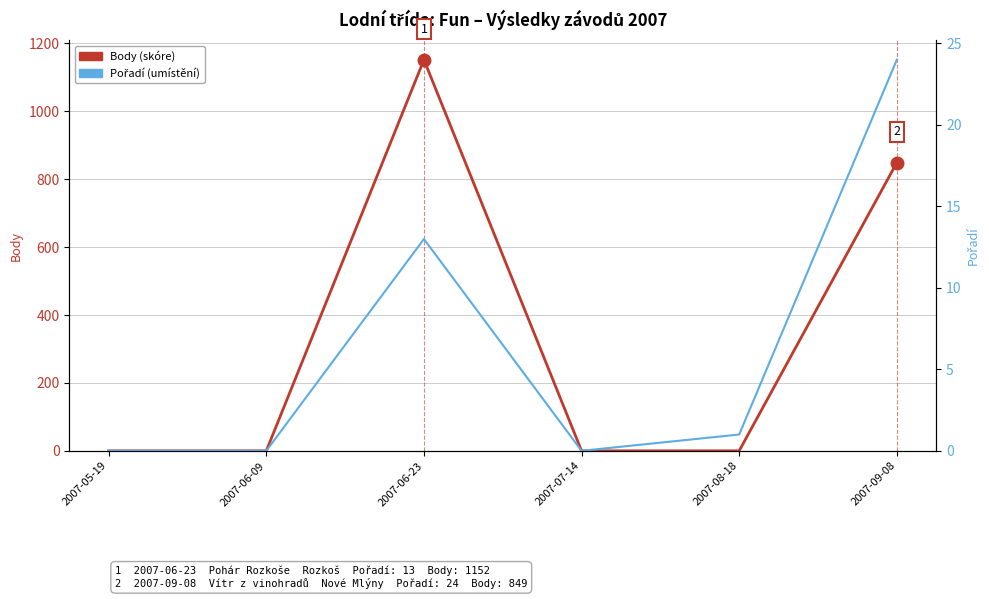

What is the label of the 5th point from the left?

2007-08-18